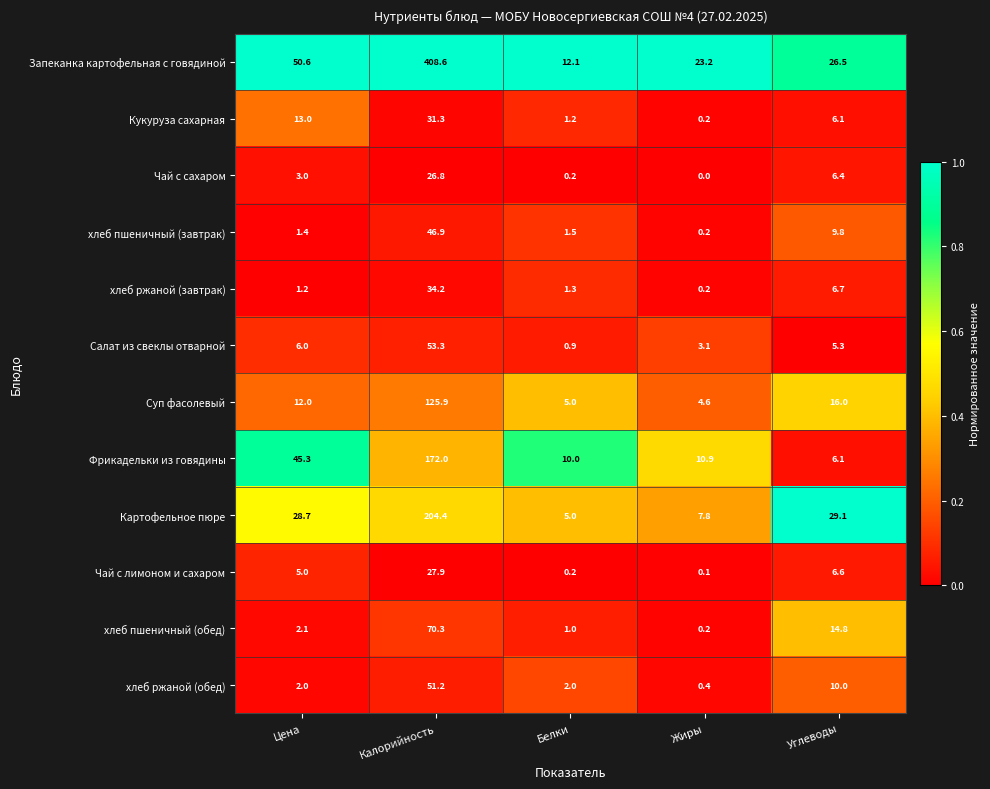

What is the difference between the second highest and second lowest values in the хлеб пшеничный (обед) series?

13.8